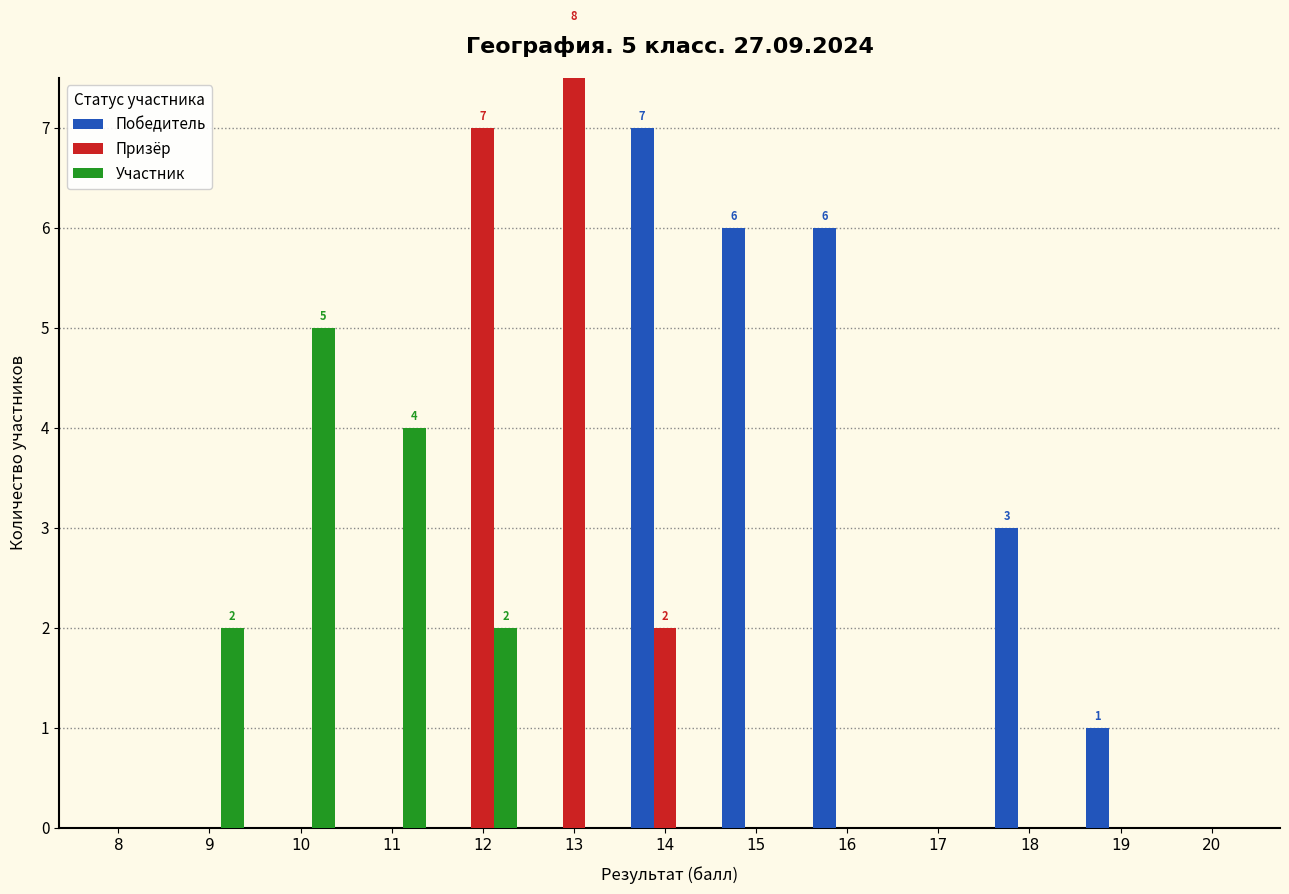

At which label is Призёр closest to 4?

14